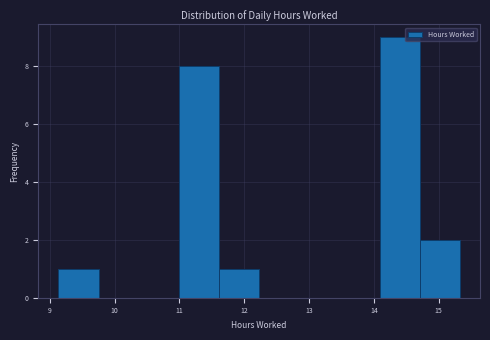

What is the height of the bar covering 14.09 to 14.71 on the x-axis? Neither the bar edges nor the heights are printed on the chart, so give them approximately, as read against the axes.

9